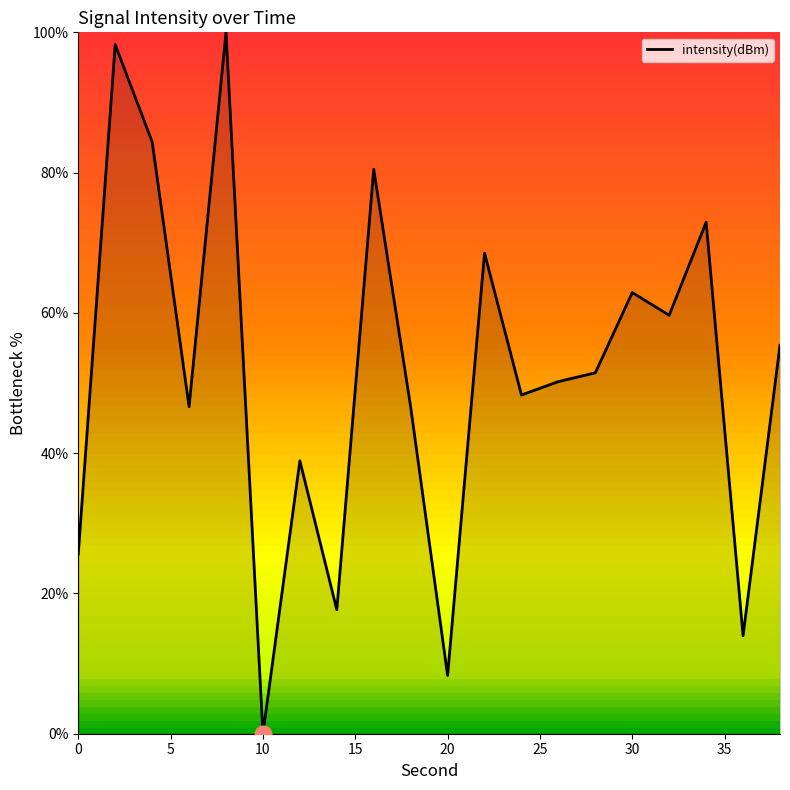

What is the maximum value shown in the chart?

100.0